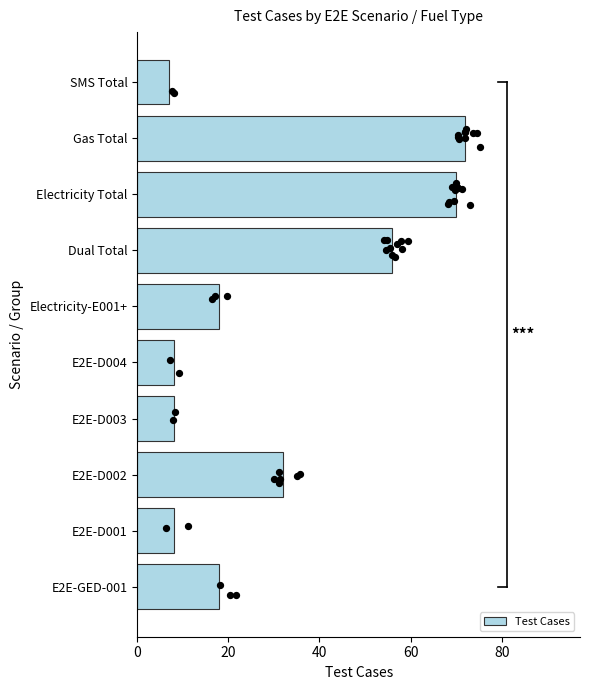

What is the difference between the maximum and minimum values in the Test Cases series?

65